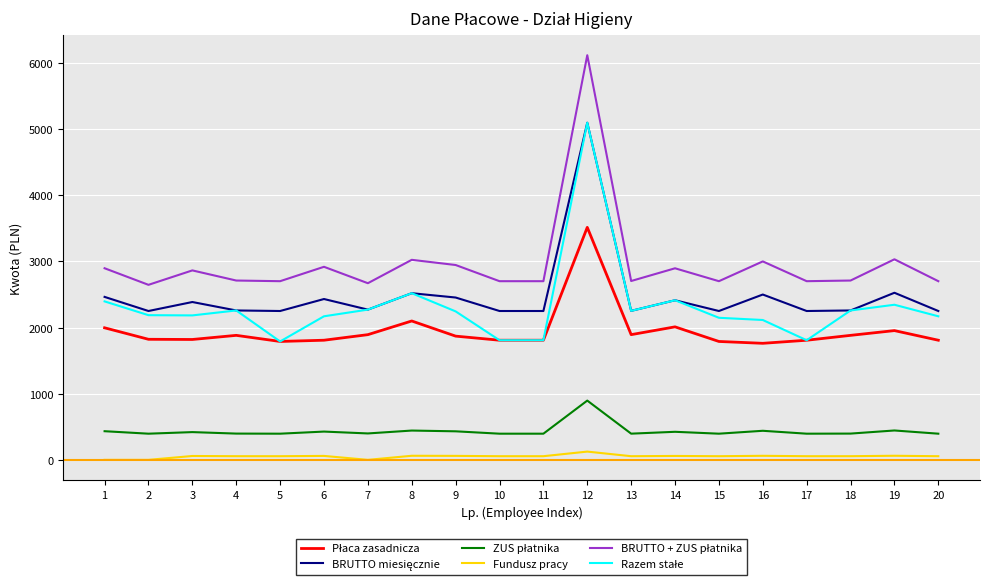

Is this an area chart (filled region under the line)?

No